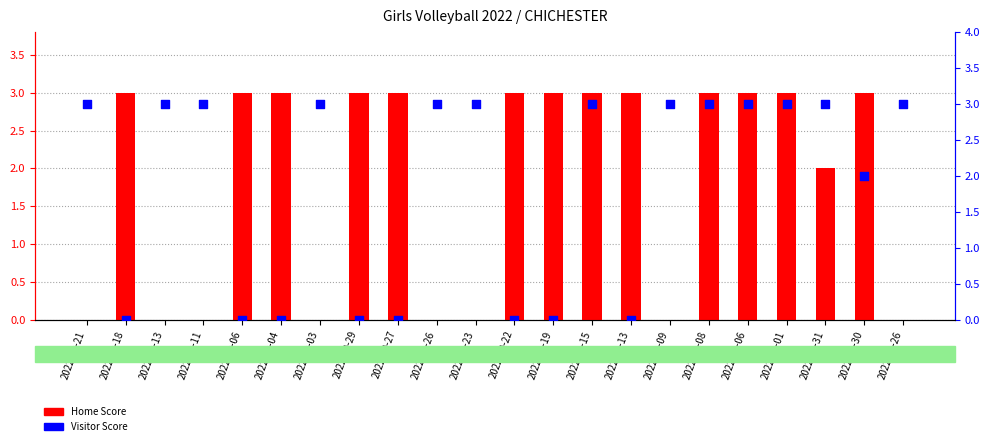

Which series reaches the minimum Y coordinate?

Home Score